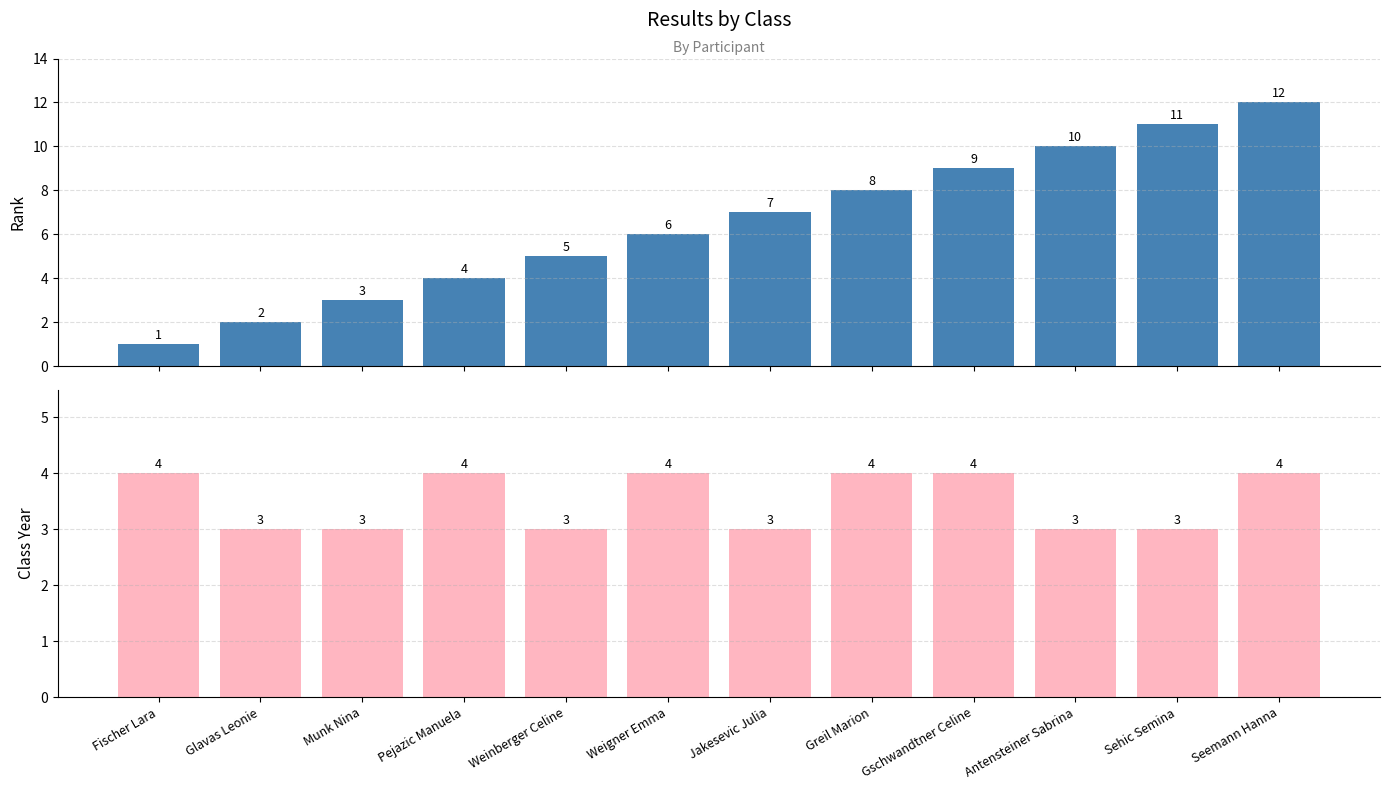

Between Fischer Lara and Seemann Hanna, which series saw the biggest shift?

Rank